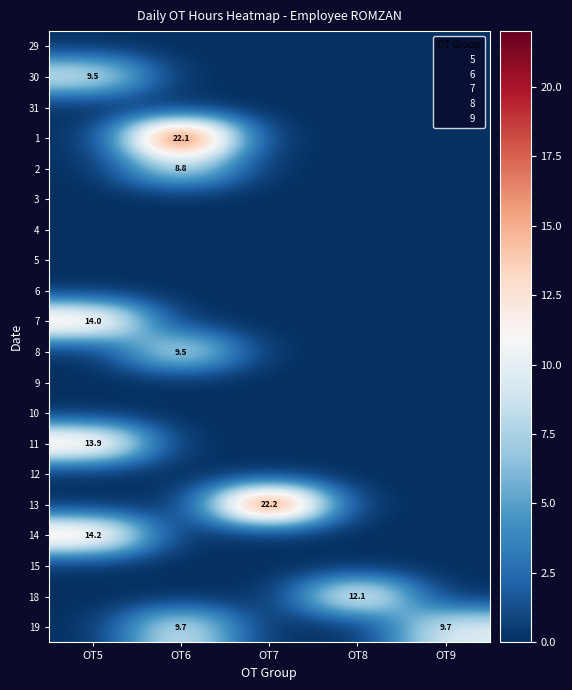

True or false: 9 has a value of 0.0 at OT7.

True